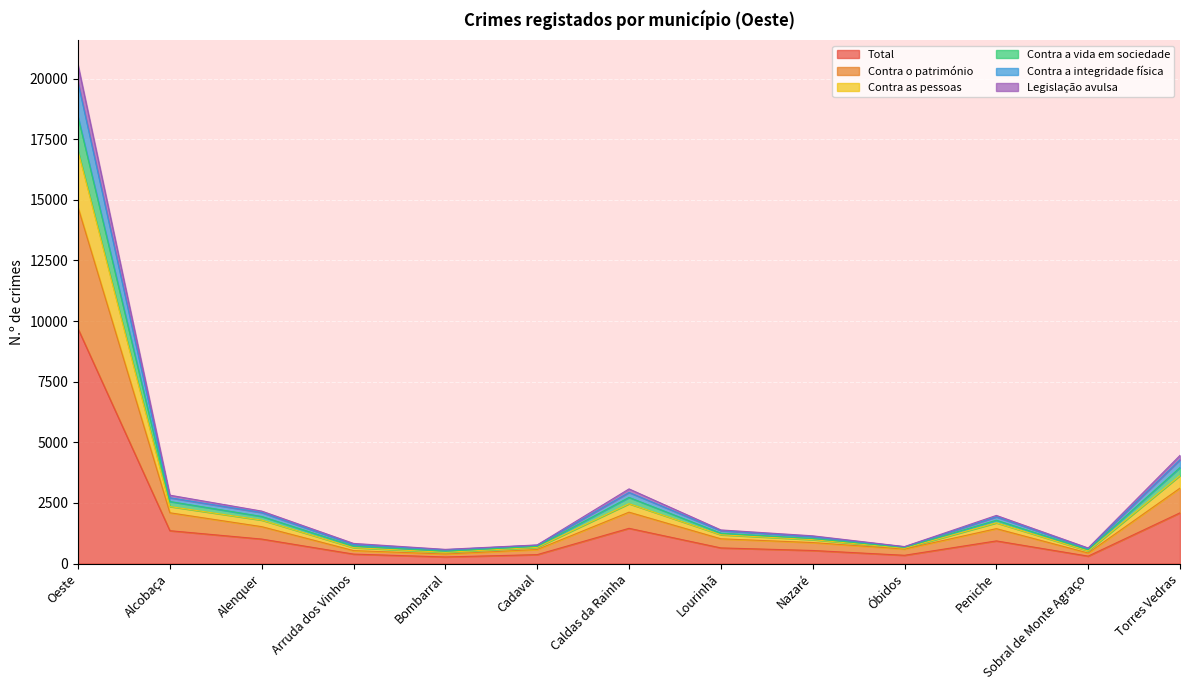

True or false: Contra a vida em sociedade and Total cross at least once.

False